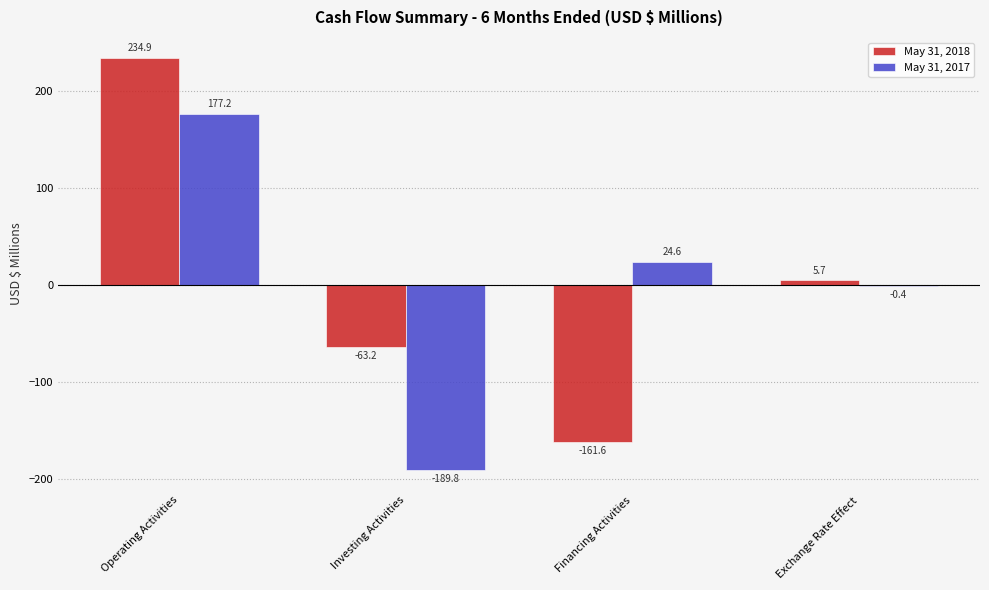

Which category has the highest value in the May 31, 2018 series?

Operating Activities